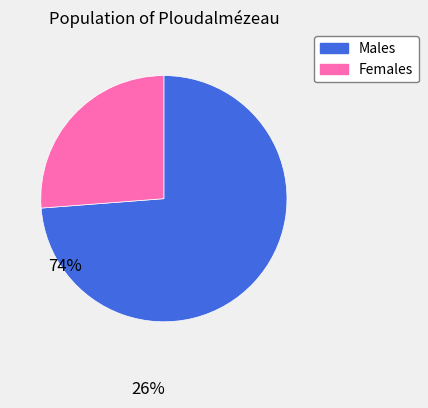

Does any single category account for the majority?

Yes